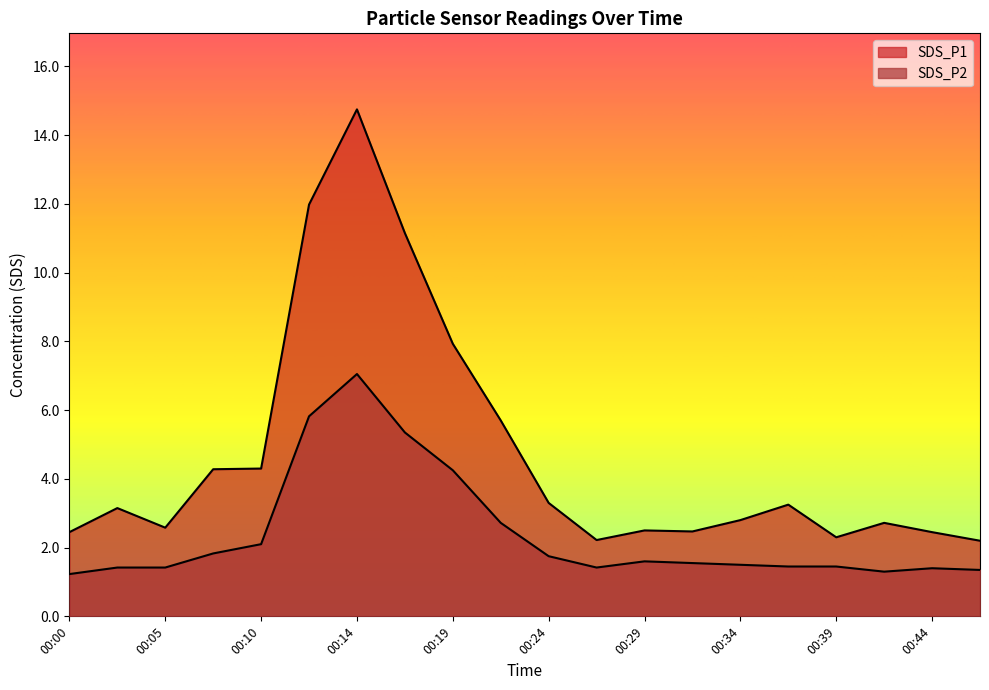

What is the greatest value displayed?

14.8